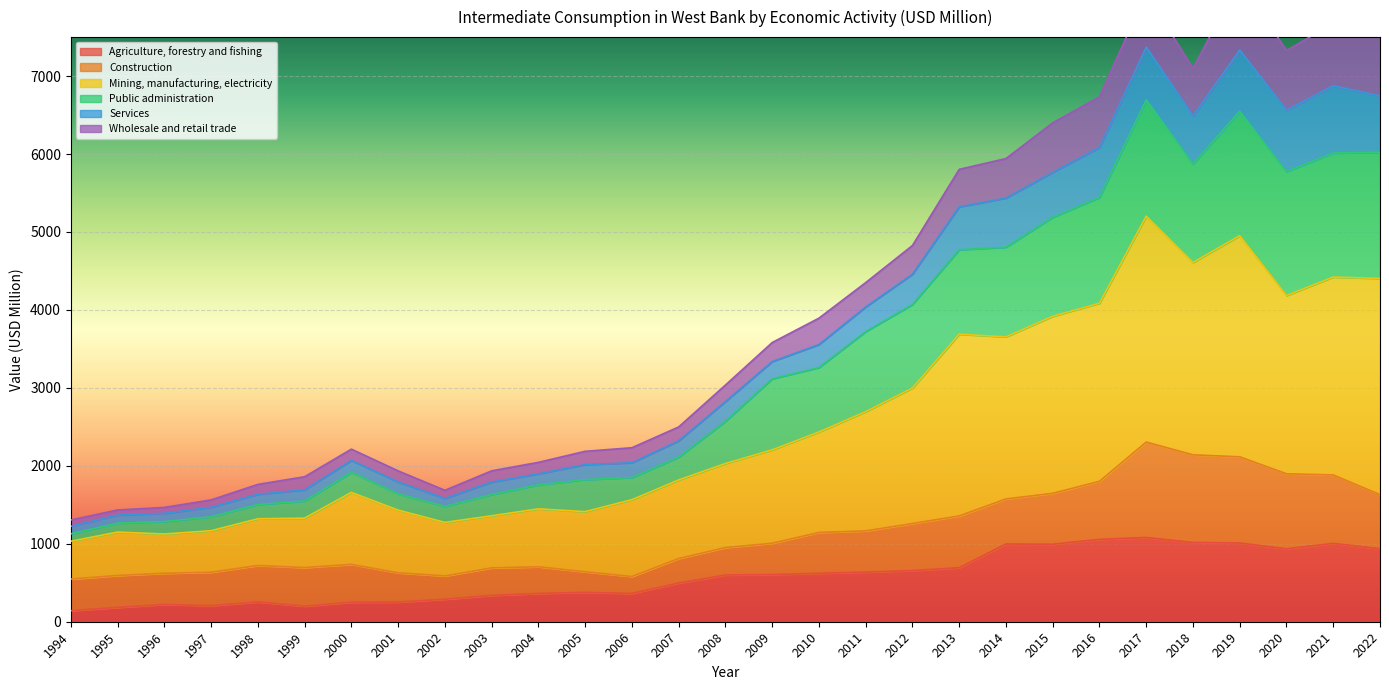

At which category is the sum across all series the highest?

2017